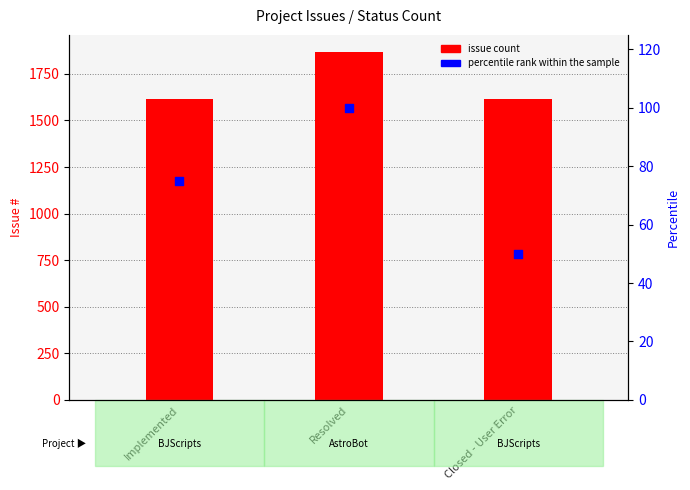

Is the value of issue count at Closed - User Error greater than the value of percentile rank within the sample at Resolved?

Yes